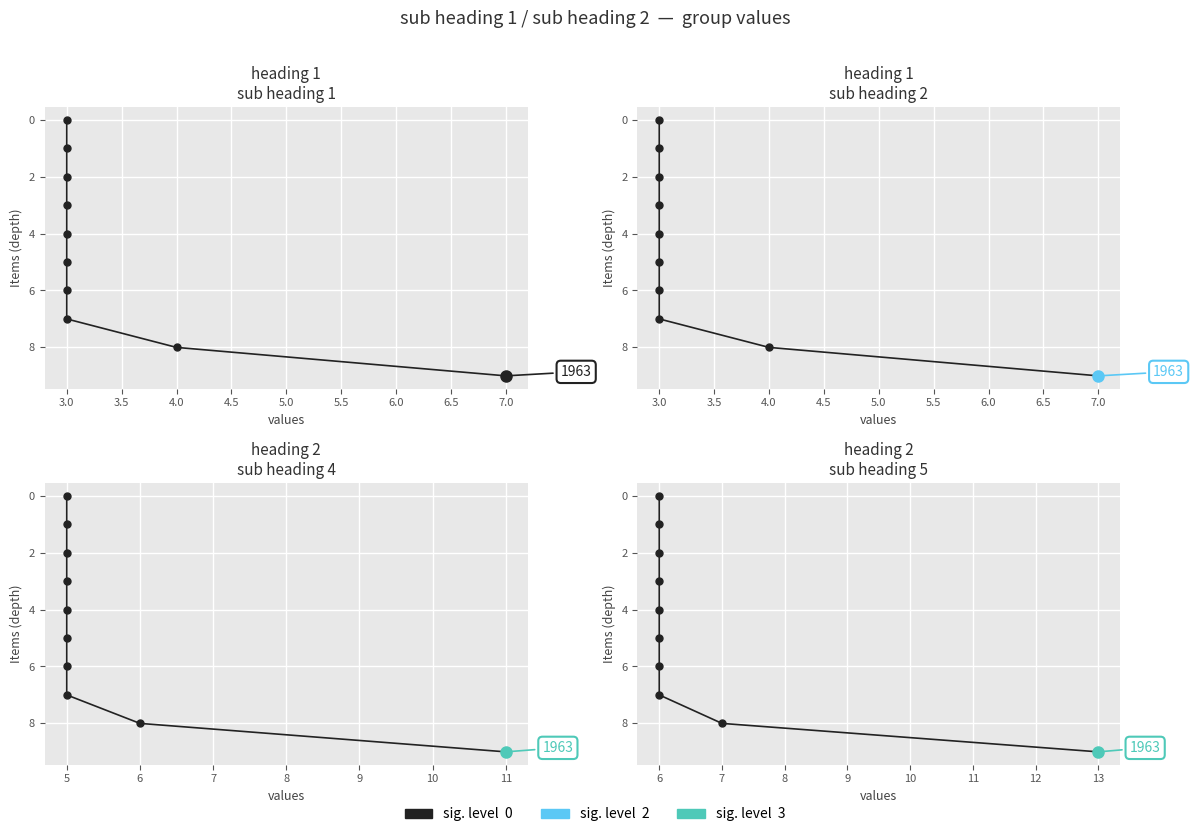

What is the ratio of the value at 7 to the value at 6?

1.1